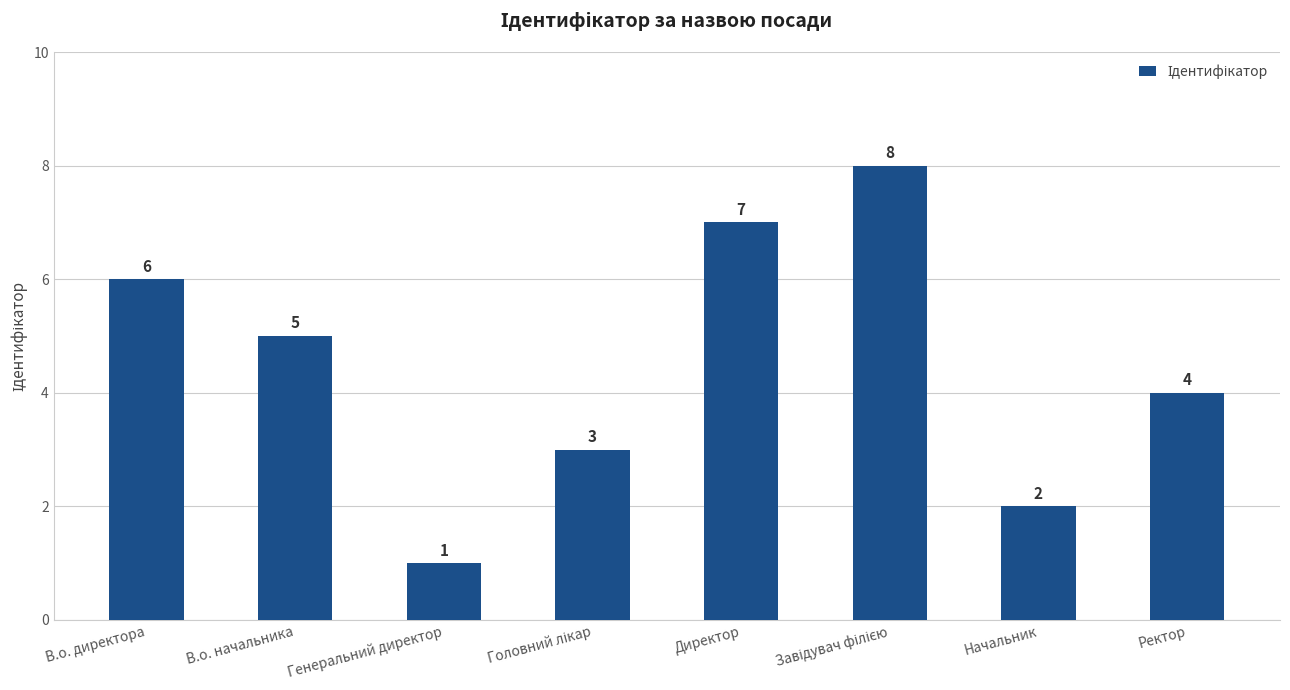

How many data points does each series have?

8